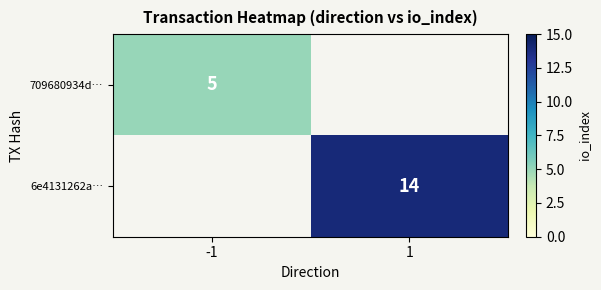

Count the number of data series in this chart.

2